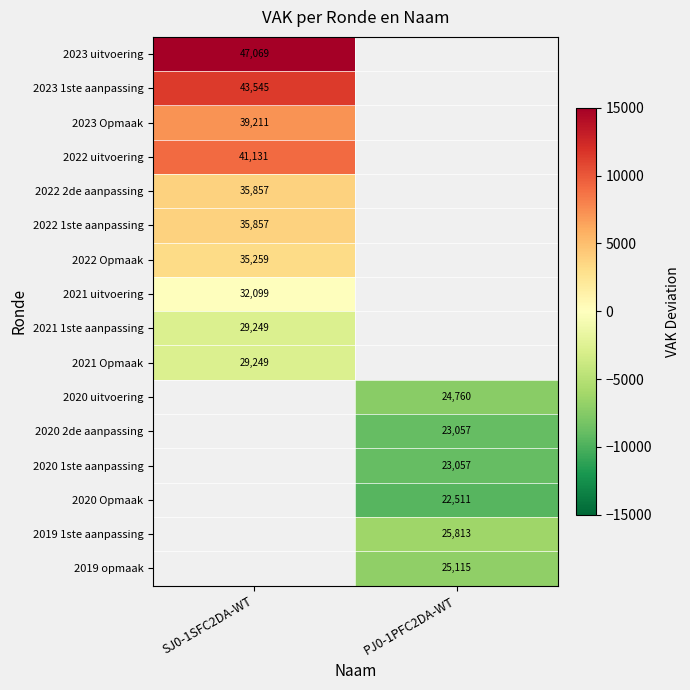

What is the spread (max minus min) of values at SJ0-1SFC2DA-WT?

17820.0